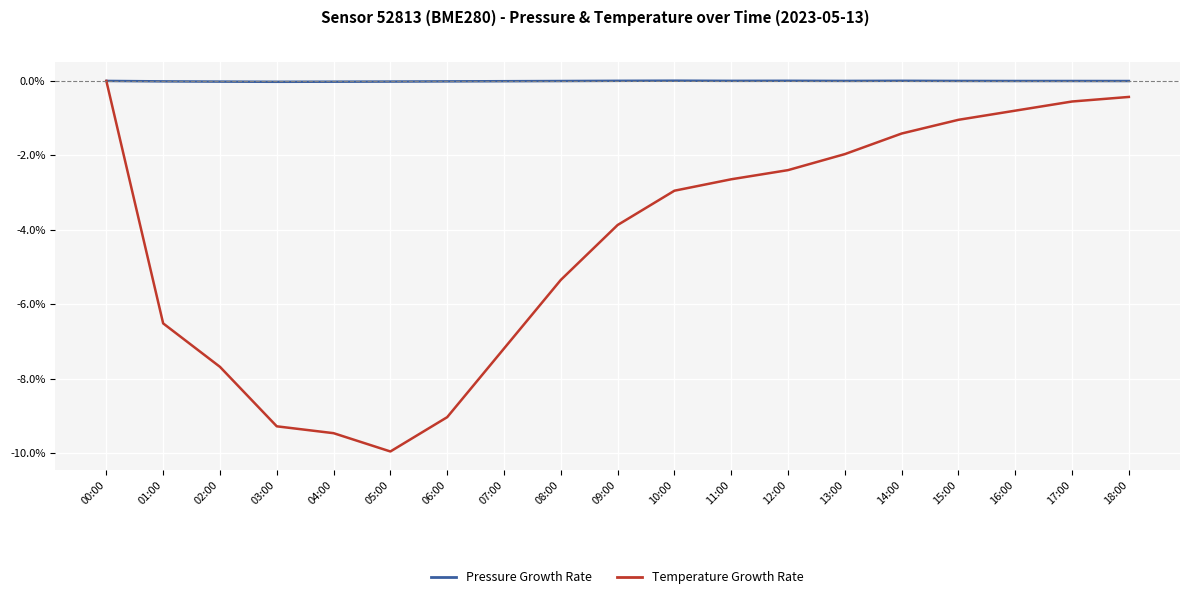

List the series in order of their overall mean, highest first.

Pressure Growth Rate, Temperature Growth Rate